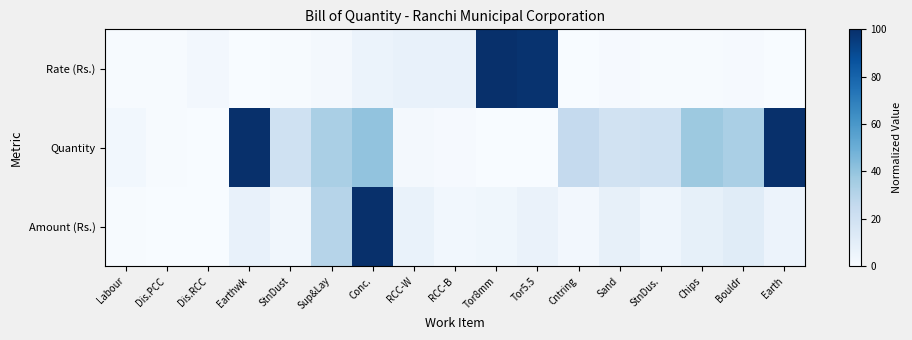

What is the minimum value shown in the chart?

0.1